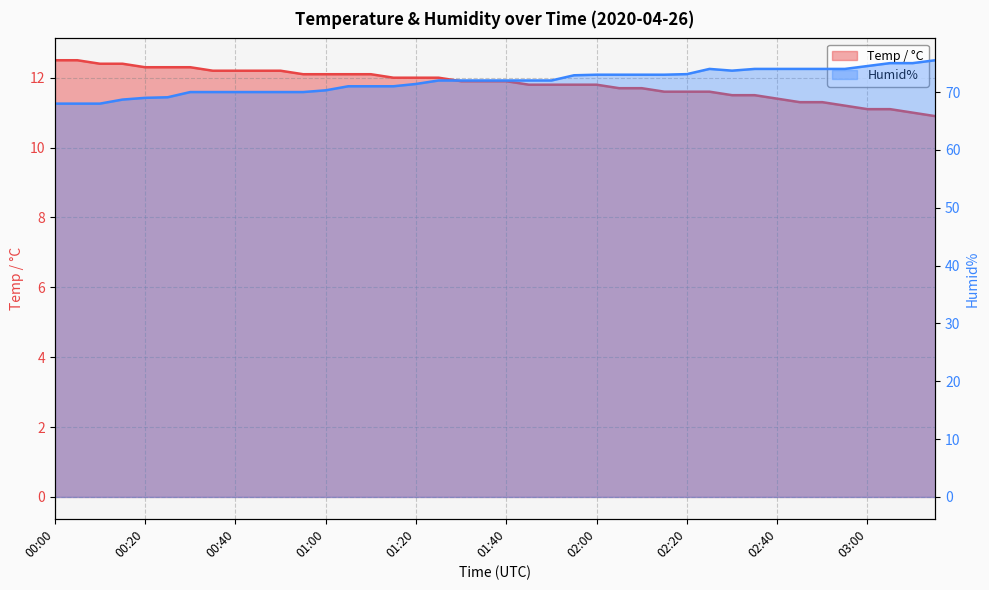

True or false: Temp / °C has a value of 11.8 at 01:55.

True